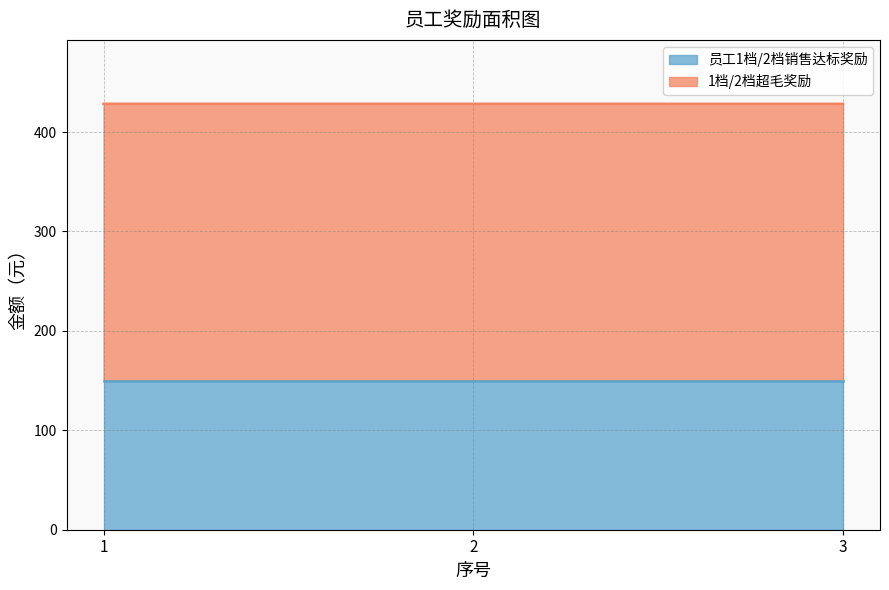

What is the maximum value shown in the chart?

428.4